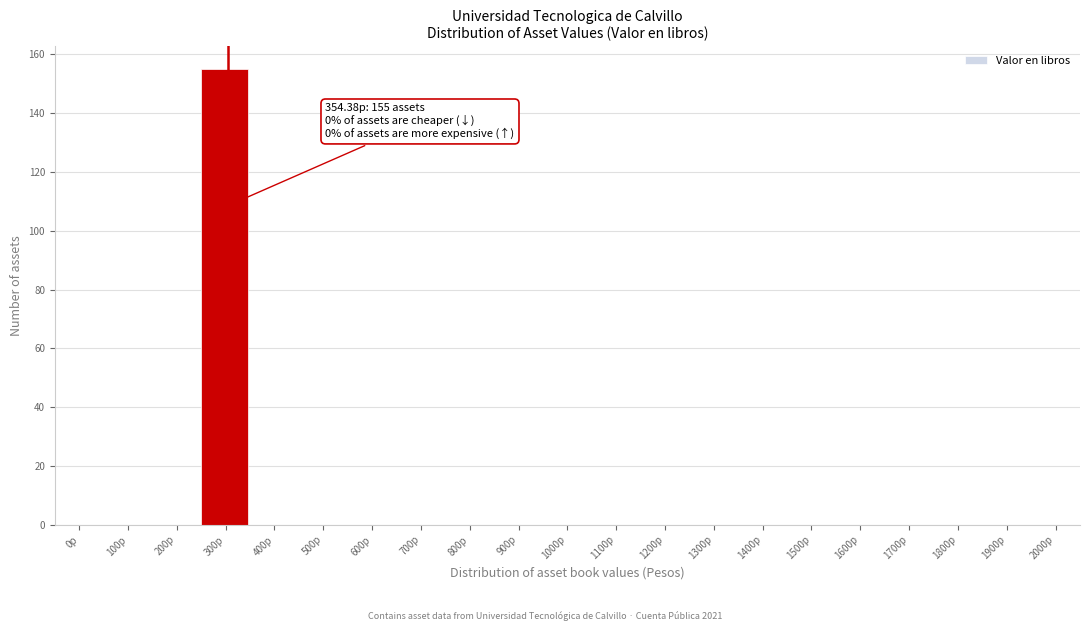

Reading left to right, extract all data points from this chart.

0p=0	100p=0	200p=0	300p=155	400p=0	500p=0	600p=0	700p=0	800p=0	900p=0	1000p=0	1100p=0	1200p=0	1300p=0	1400p=0	1500p=0	1600p=0	1700p=0	1800p=0	1900p=0	2000p=0